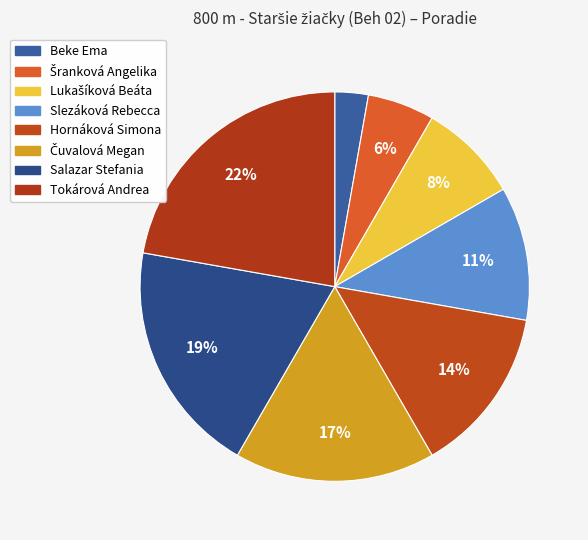

Does Salazar Stefania account for over 50% of the chart?

No